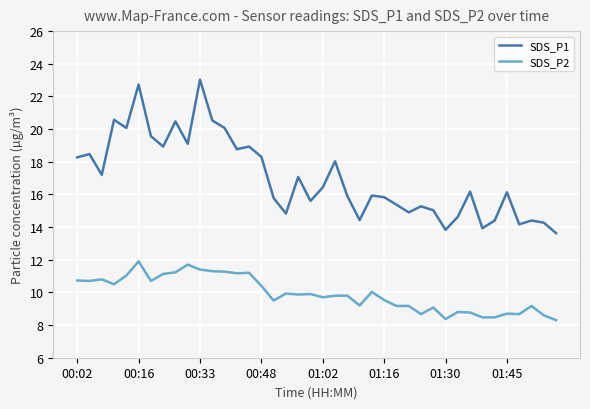

What is the highest value of the SDS_P1 series?

23.0